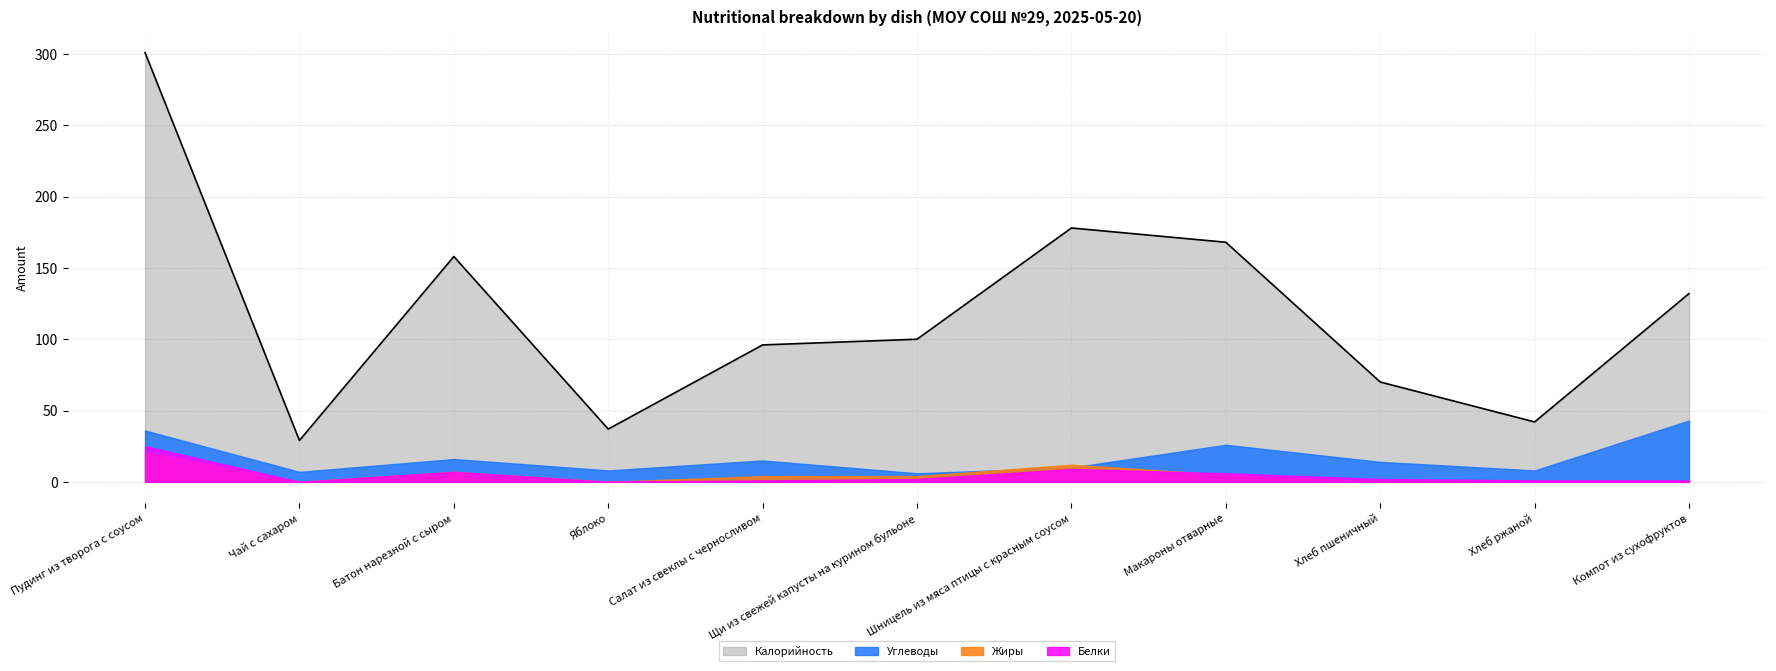

List the series in order of their peak value, highest first.

Калорийность, Углеводы, Белки, Жиры